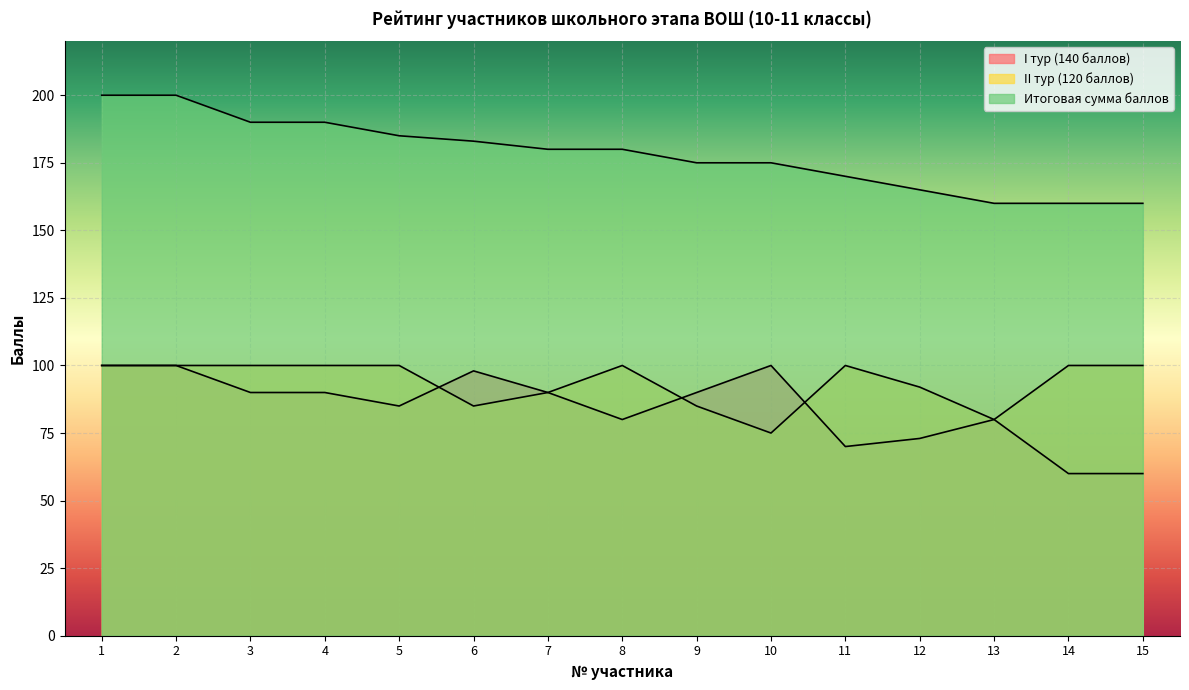

What is the value of the Итоговая сумма баллов point at the 3rd from the left?

190